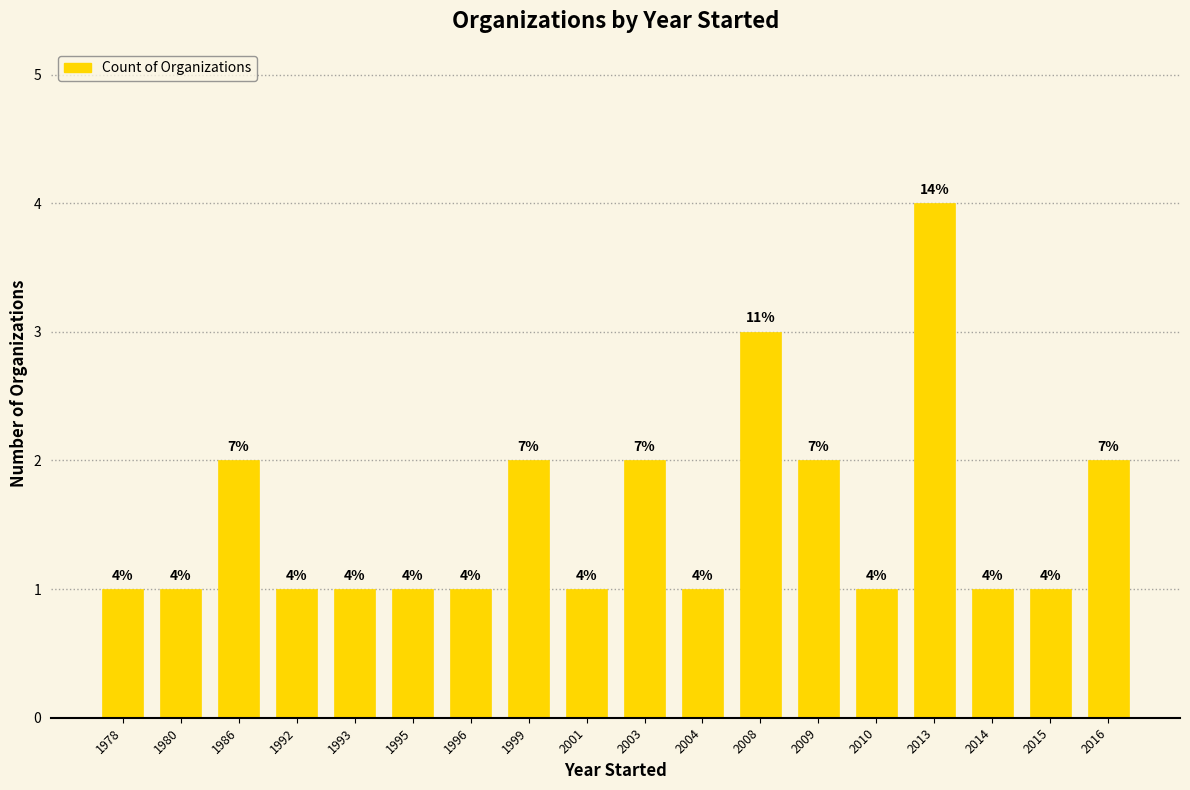

What is the approximate value at 2013?

4